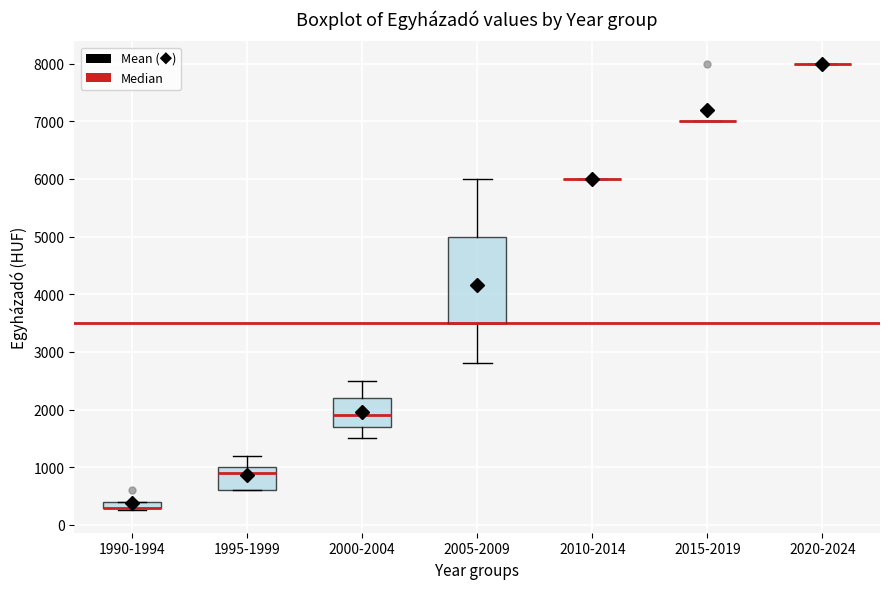

Where does the lower whisker of the box for 2005-2009 end on the y-axis? The values are not printed on the chart, so give them approximately, as read against the axis.

2800